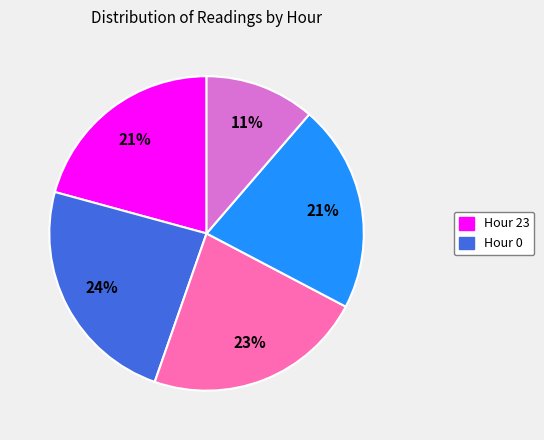

To the nearest percent, what is the difference between the largest and smallest slice percentages?

13%